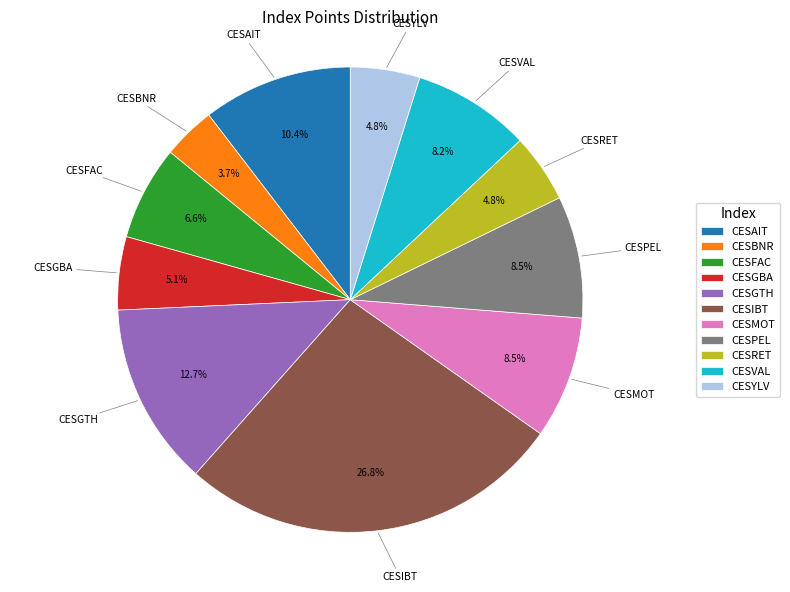

How many segments does this pie chart have?

11